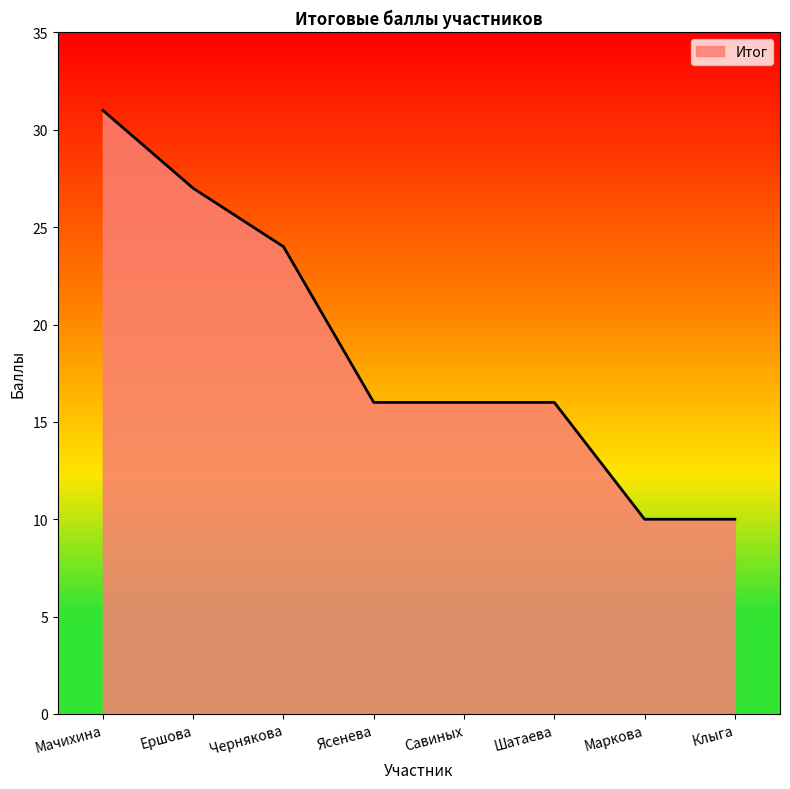

Does the chart display data point markers on the line(s)?

No